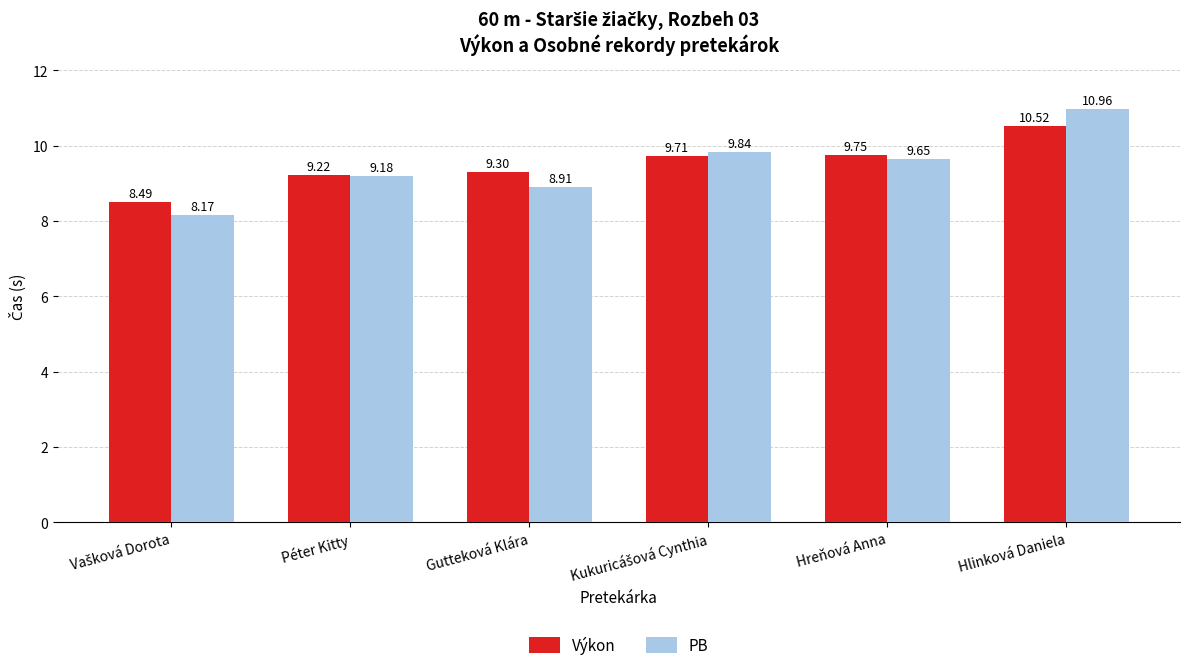

Which label corresponds to the largest value in the chart?

Hlinková Daniela